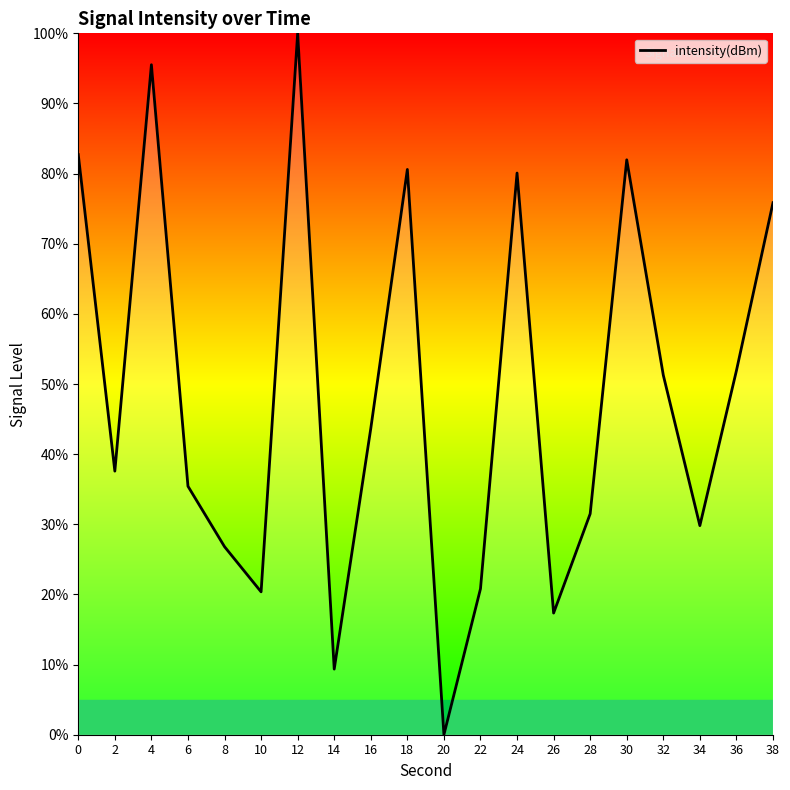

What is the difference between the maximum and minimum values?

100.0